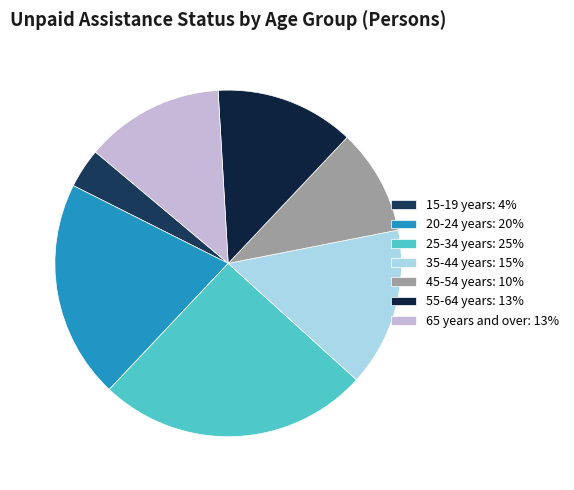

Is 20-24 years the majority of the pie?

No